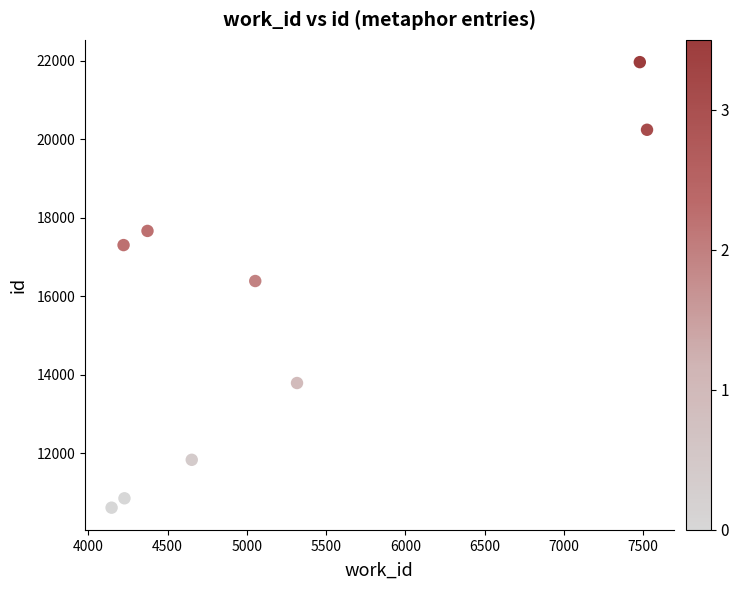

What is the average Y value?

15625.9